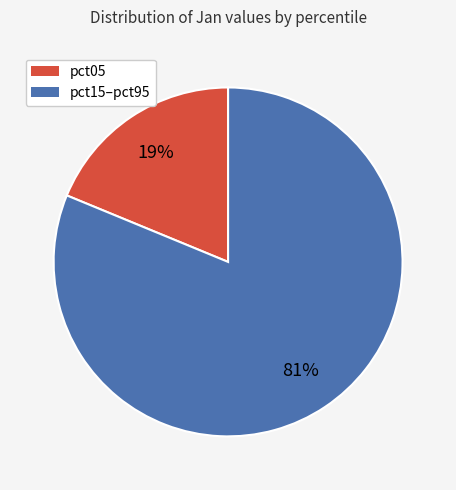

To the nearest percent, what is the average slice percentage?

50%